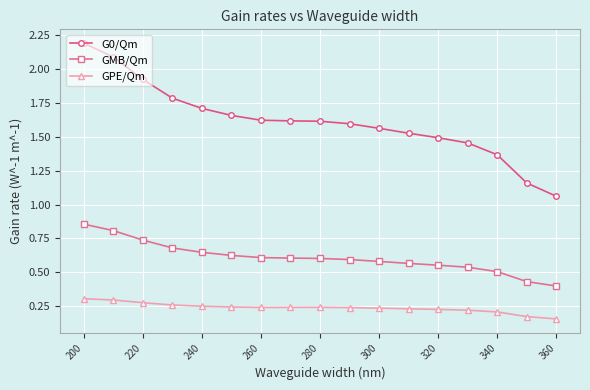

At 260, list the series in order from smallest to largest.

GPE/Qm, GMB/Qm, G0/Qm